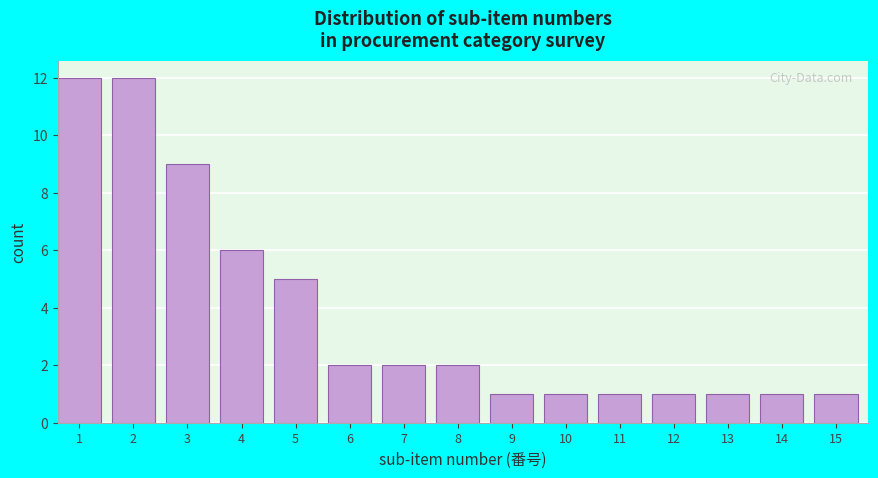

Reading left to right, list all the values displayed in this chart.

1=12	2=12	3=9	4=6	5=5	6=2	7=2	8=2	9=1	10=1	11=1	12=1	13=1	14=1	15=1